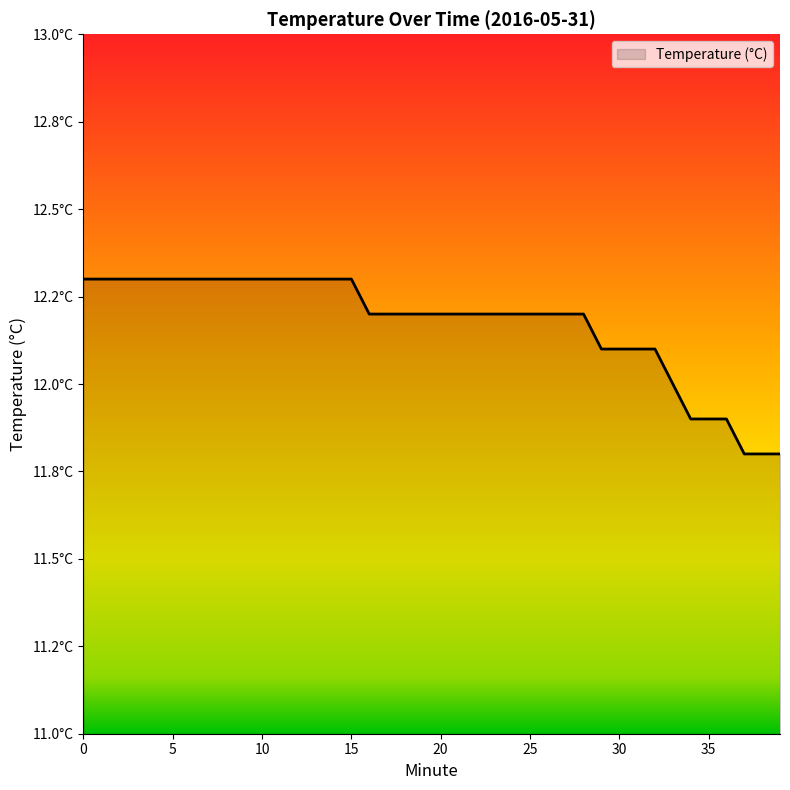

True or false: there are more than 1 points higher than both neighbors.

False